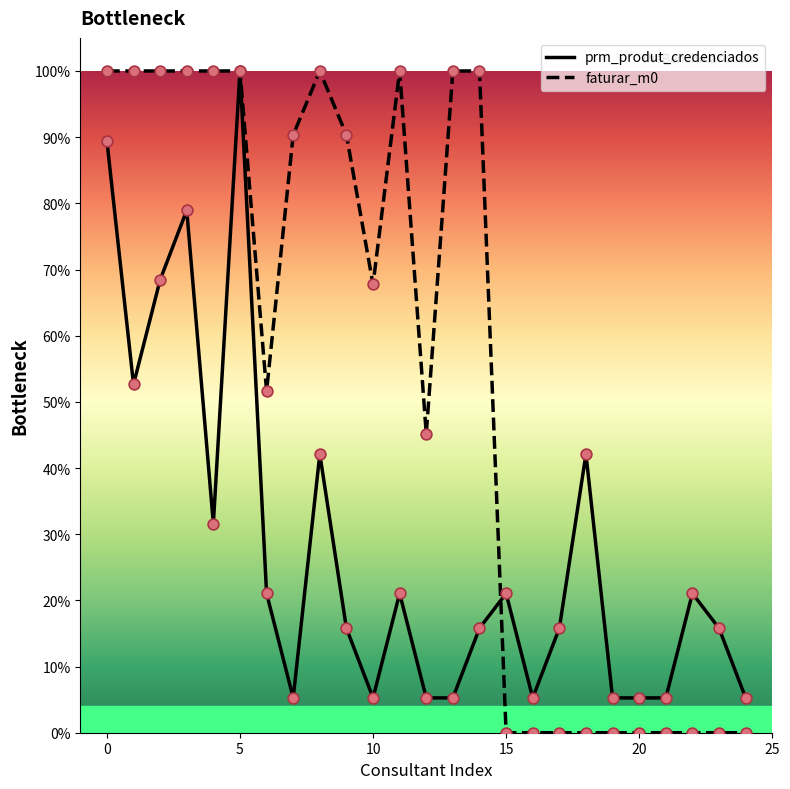

What are all the series names shown in the legend?

prm_produt_credenciados, faturar_m0